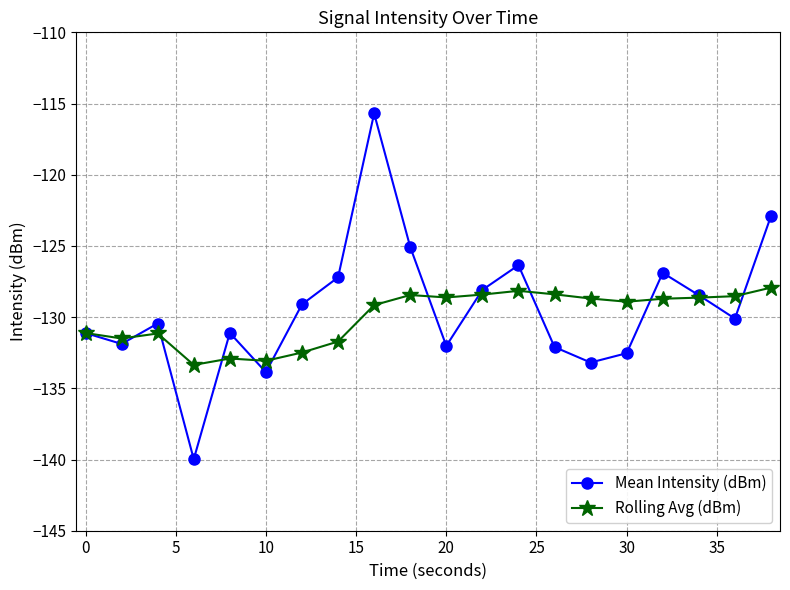

Does the chart display data point markers on the line(s)?

Yes